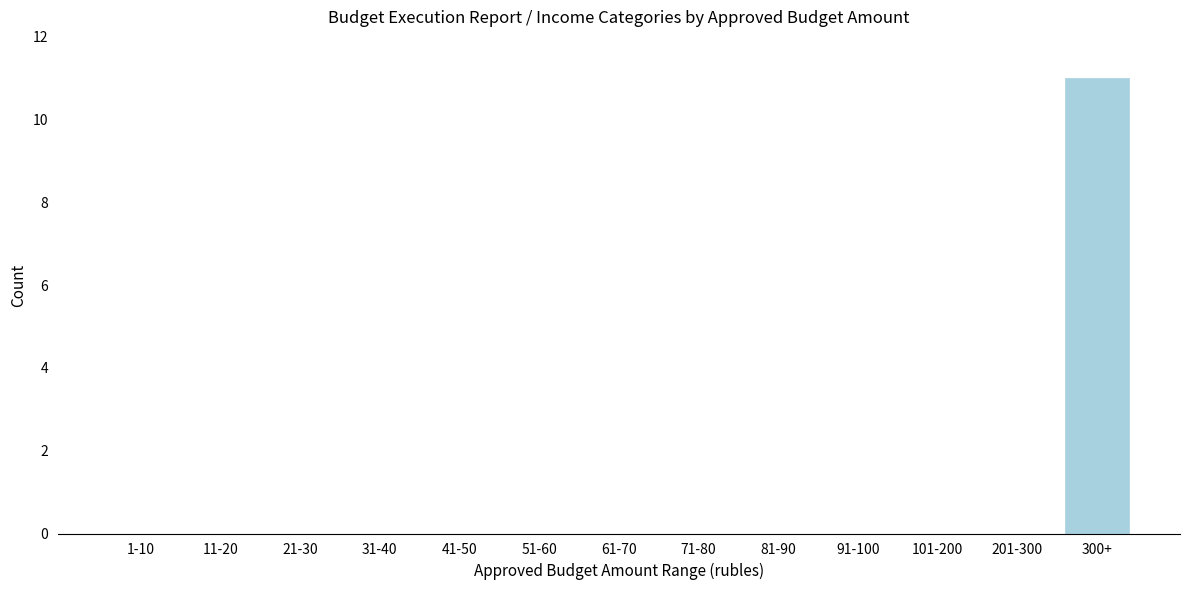

Reading left to right, transcribe all the data shown in this chart.

1-10=0	11-20=0	21-30=0	31-40=0	41-50=0	51-60=0	61-70=0	71-80=0	81-90=0	91-100=0	101-200=0	201-300=0	300+=11